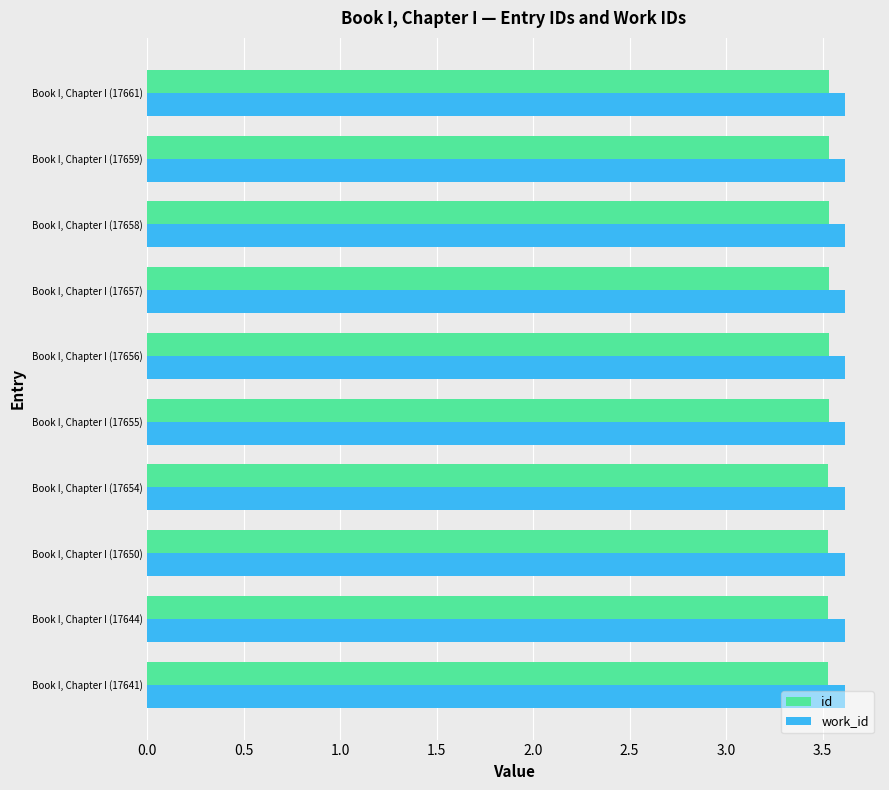

What is the minimum value for id?

3.5